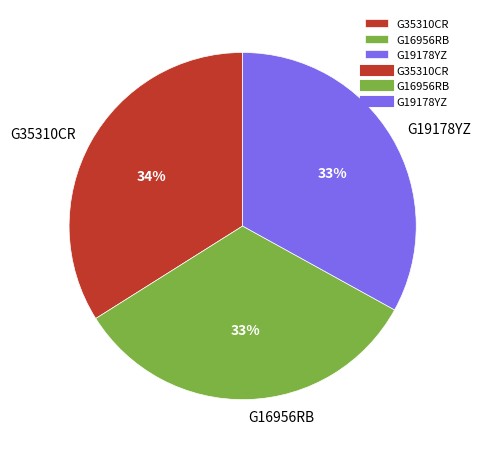

Which category has the biggest portion of the pie?

G35310CR